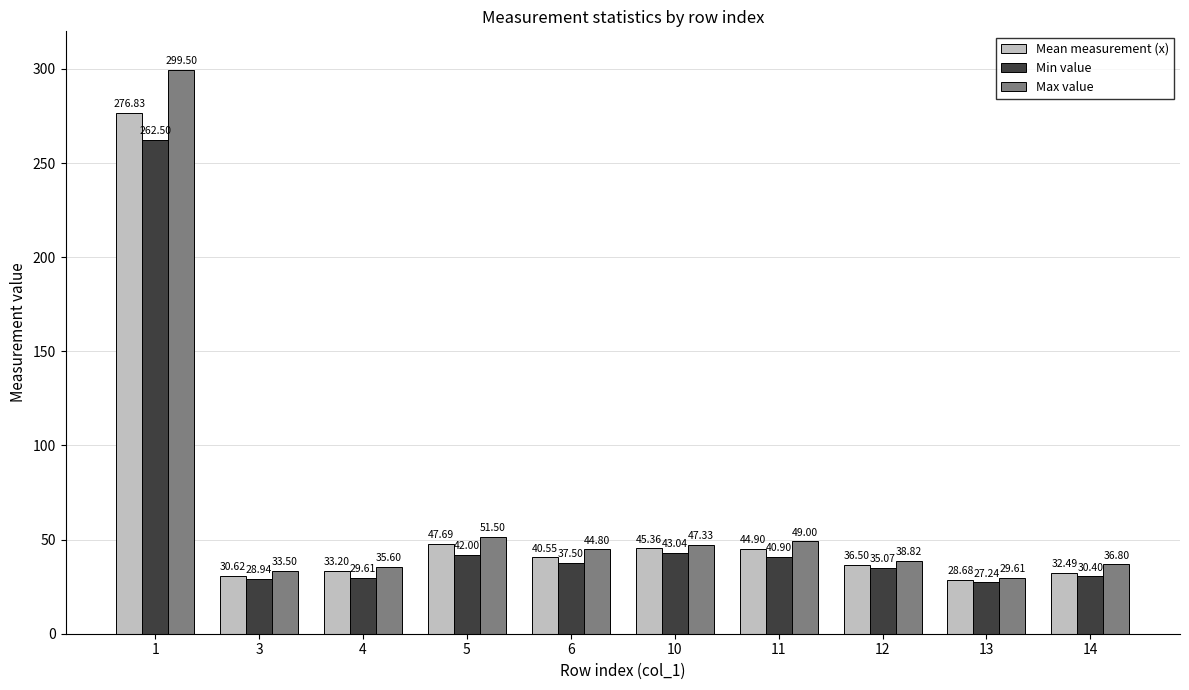

What is the sum of all Min value values?

577.2